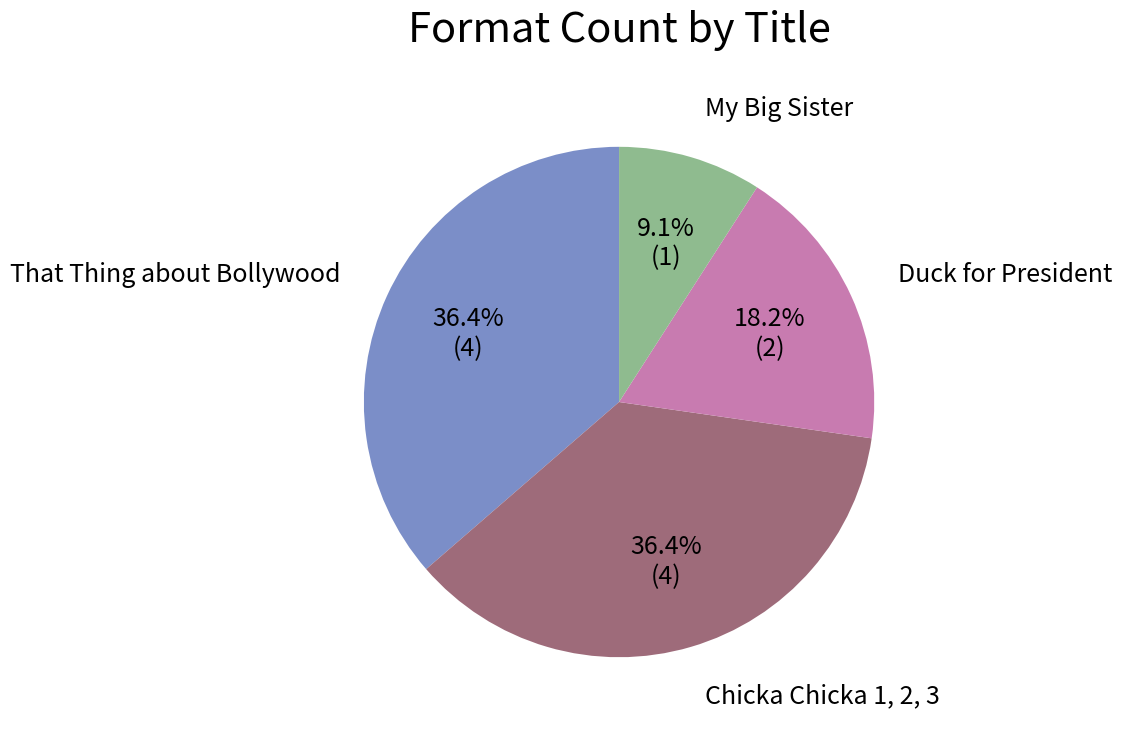

Is there a majority slice in this chart?

No